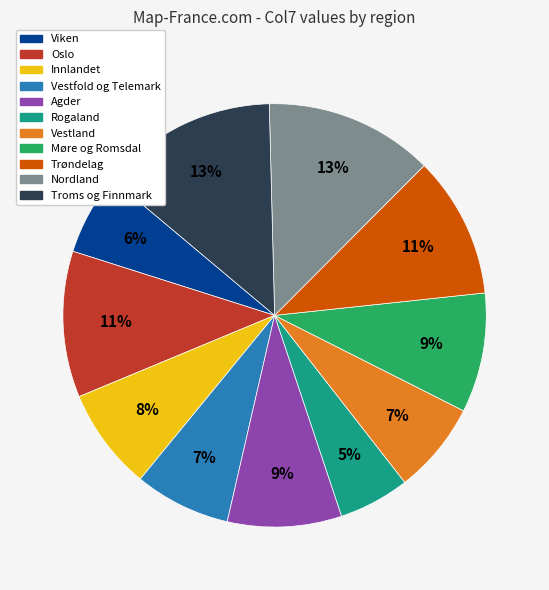

To the nearest percent, what portion does Trøndelag represent?

11%